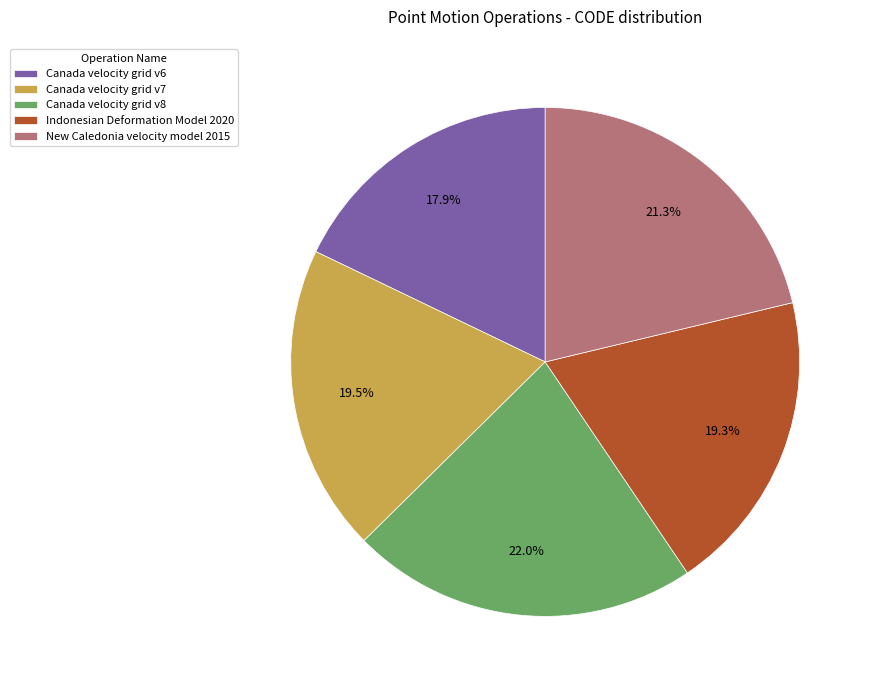

How many slices are in this pie chart?

5